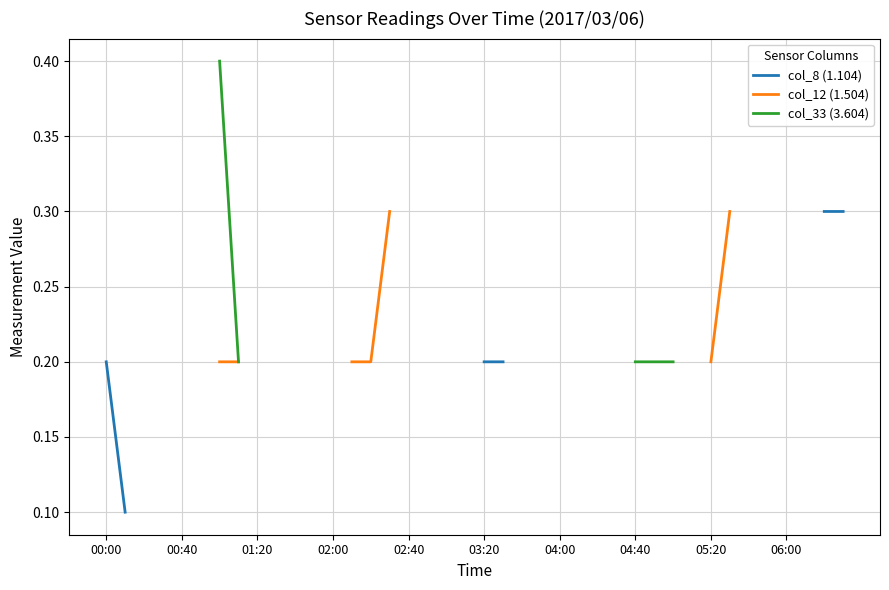

How many lines are shown in the chart?

3